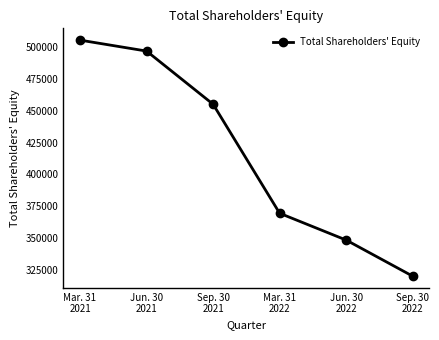

What is the label of the 5th point from the left?

Jun. 30
2022